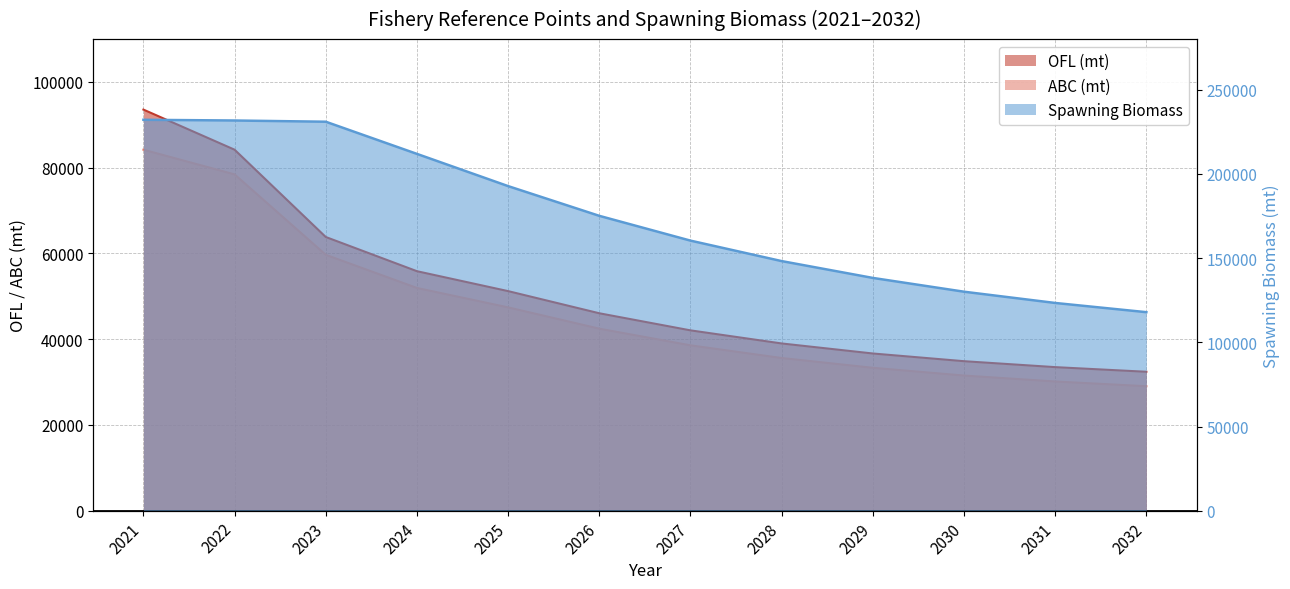

Where is OFL (mt) nearest to the value 62976?

2023